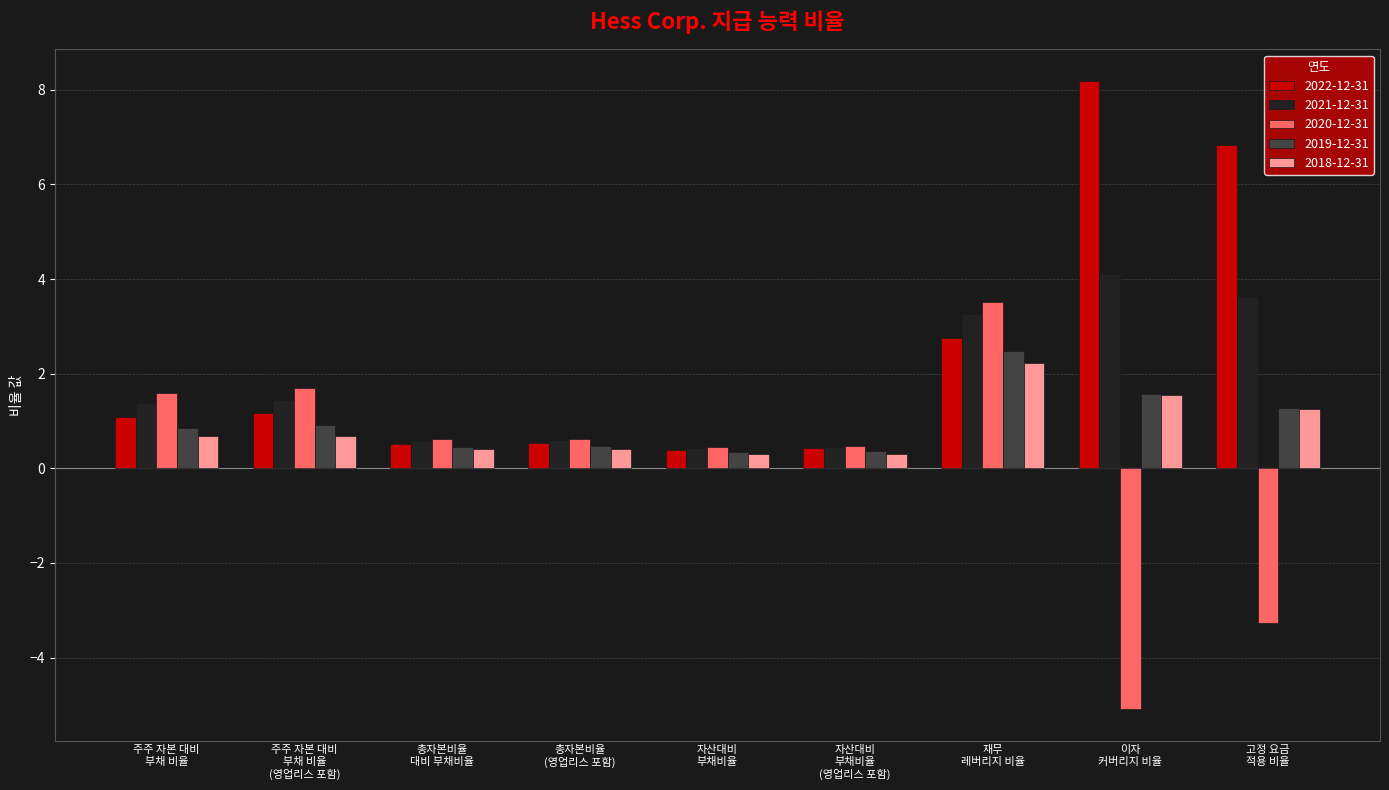

List the series in order of their peak value, highest first.

2022-12-31, 2021-12-31, 2020-12-31, 2019-12-31, 2018-12-31